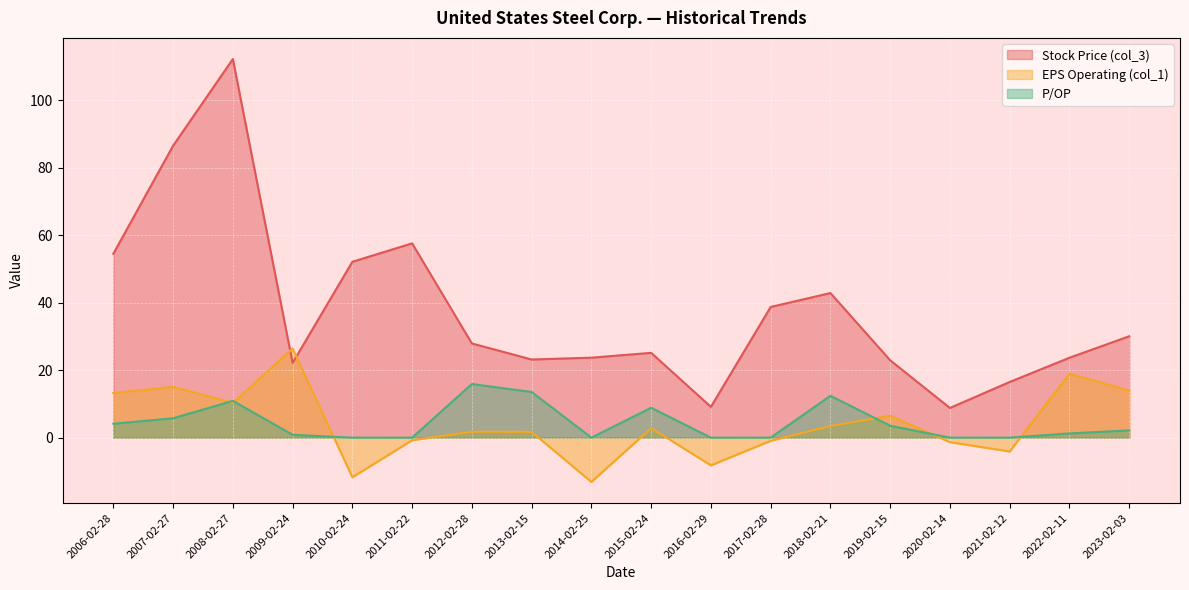

How many lines are shown in the chart?

3